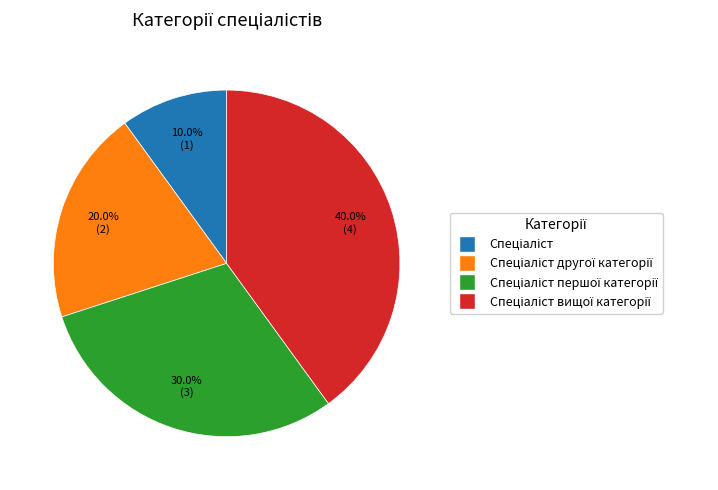

Does any single category account for the majority?

No